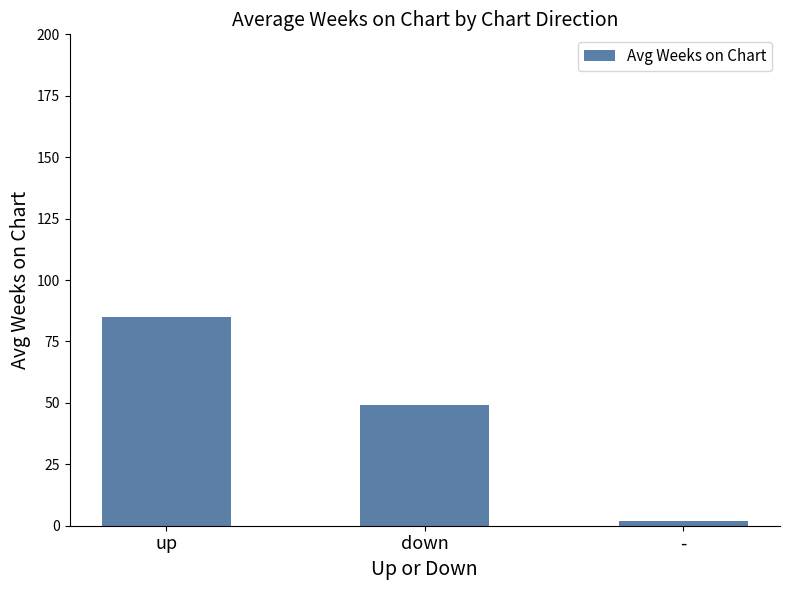

Which label corresponds to the largest value in the chart?

up